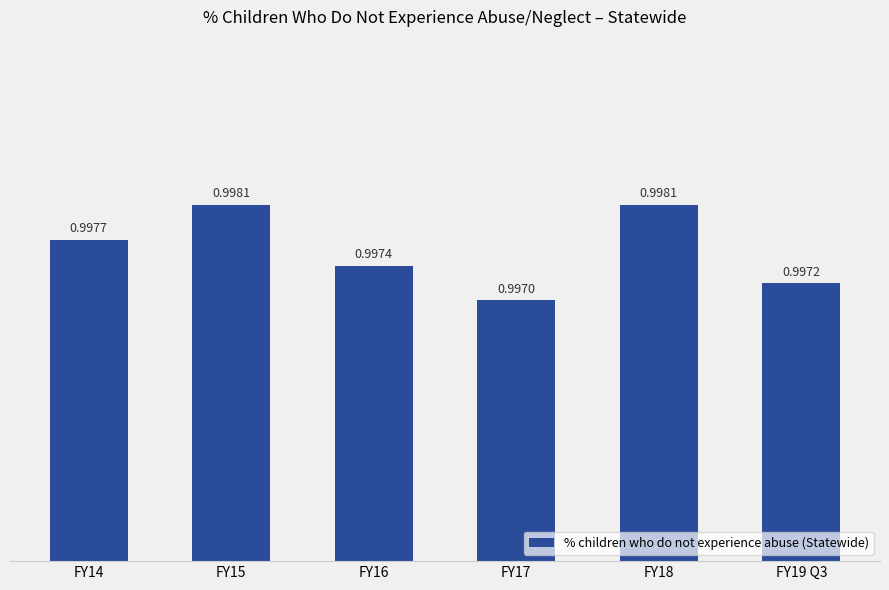

What is the maximum value shown in the chart?

1.0